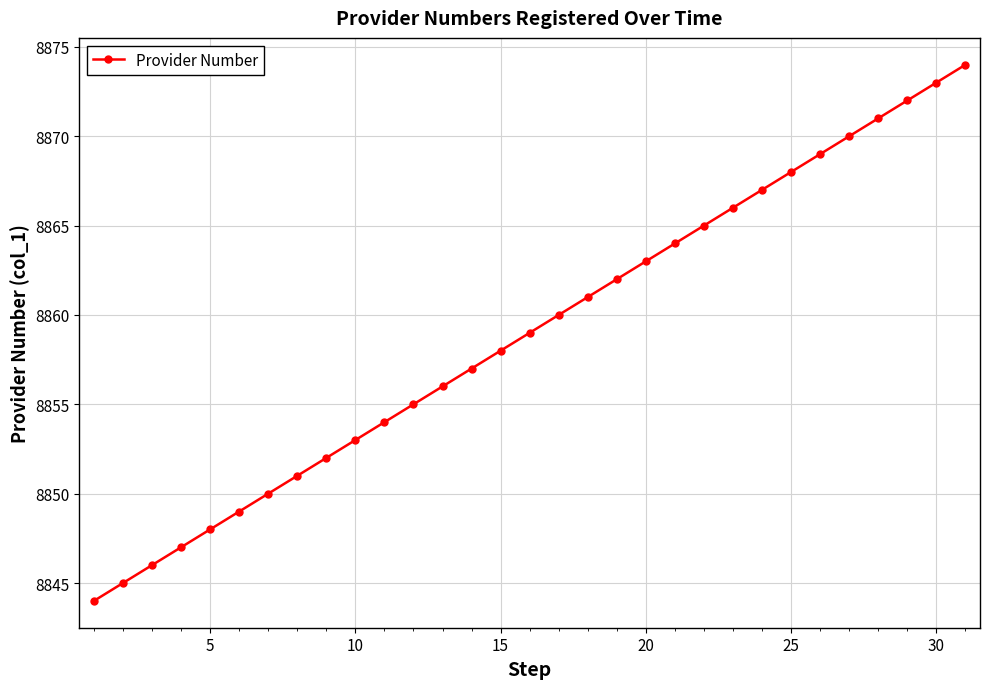

What is the difference between the second highest and second lowest values?

28